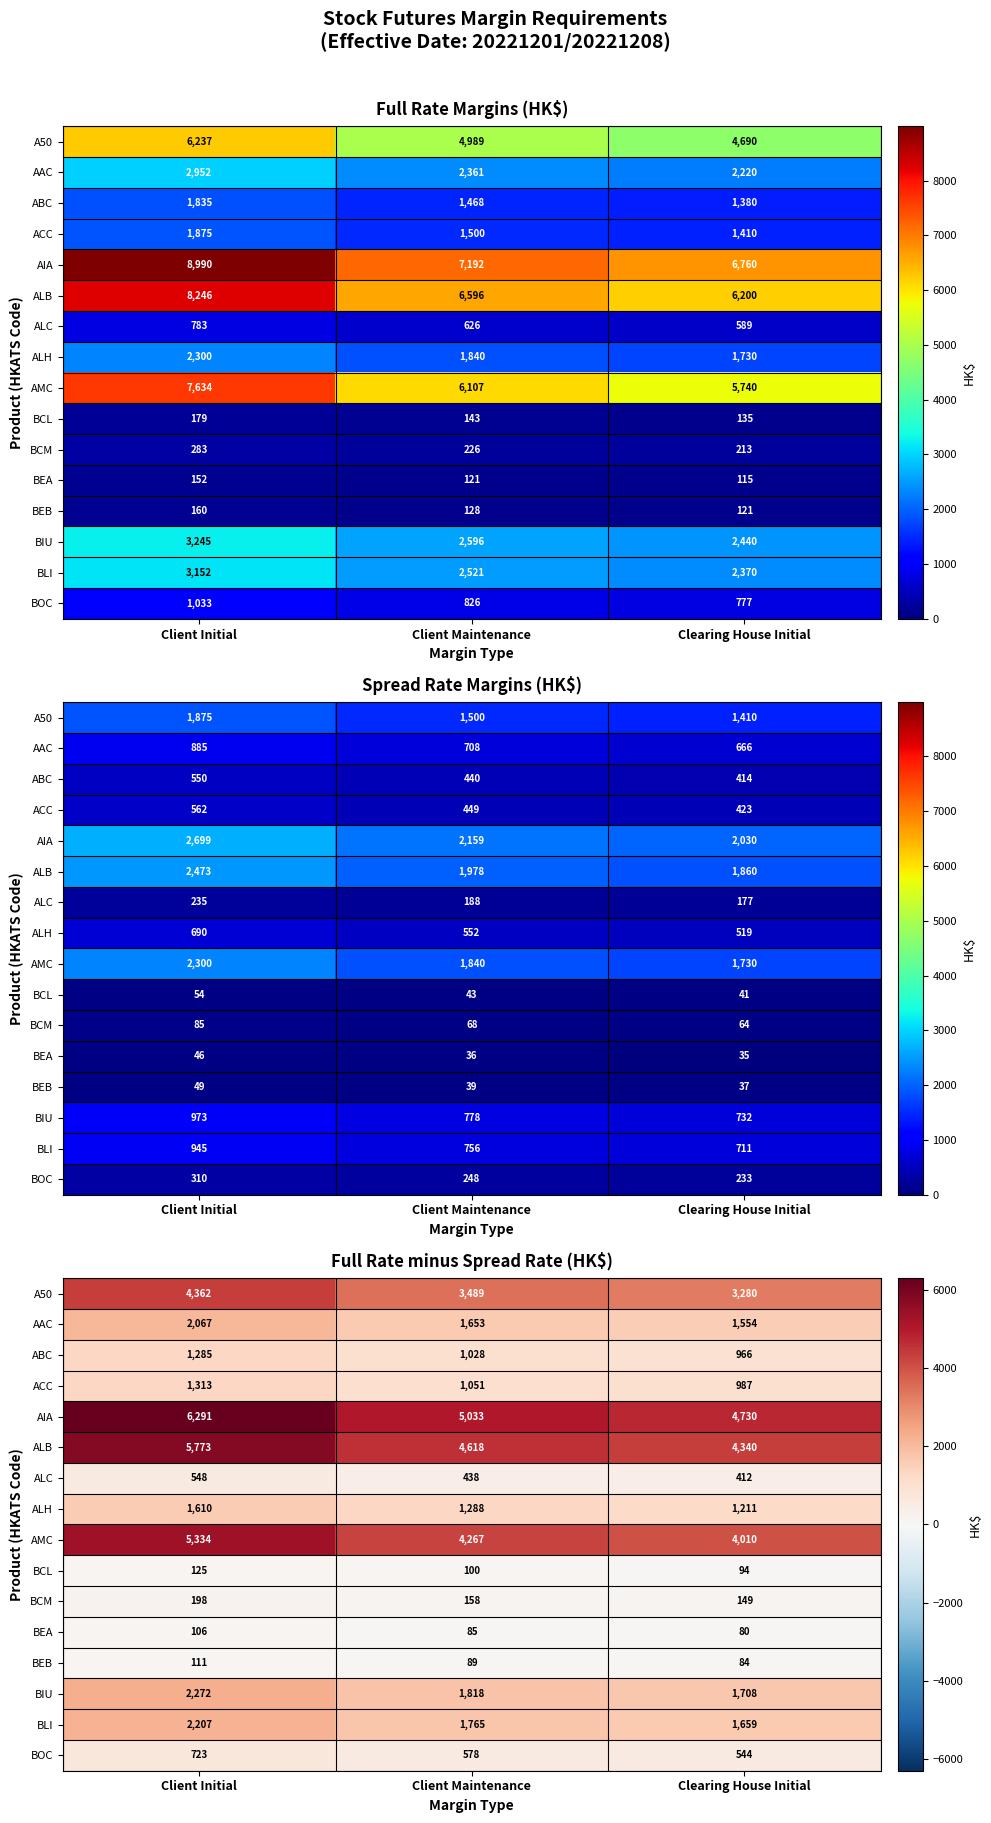

At which label does BIU reach its minimum?

Clearing House Initial